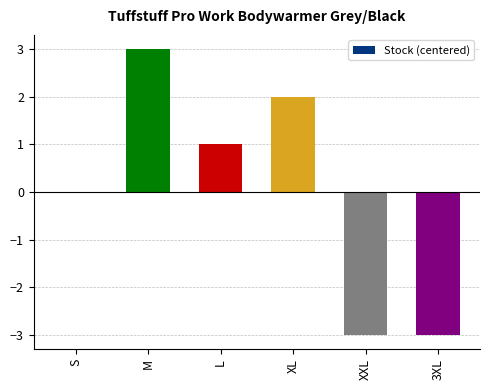

Are the bars horizontal?

No